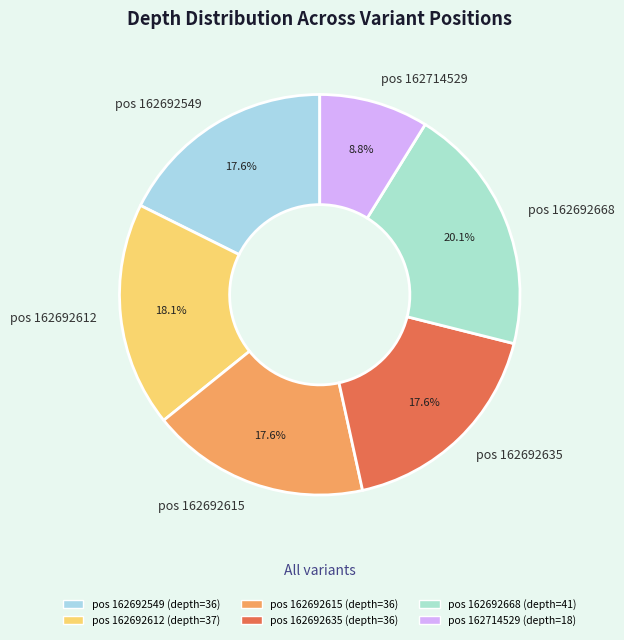

Do pos 162692549 and pos 162692635 together represent more than half of the pie?

No